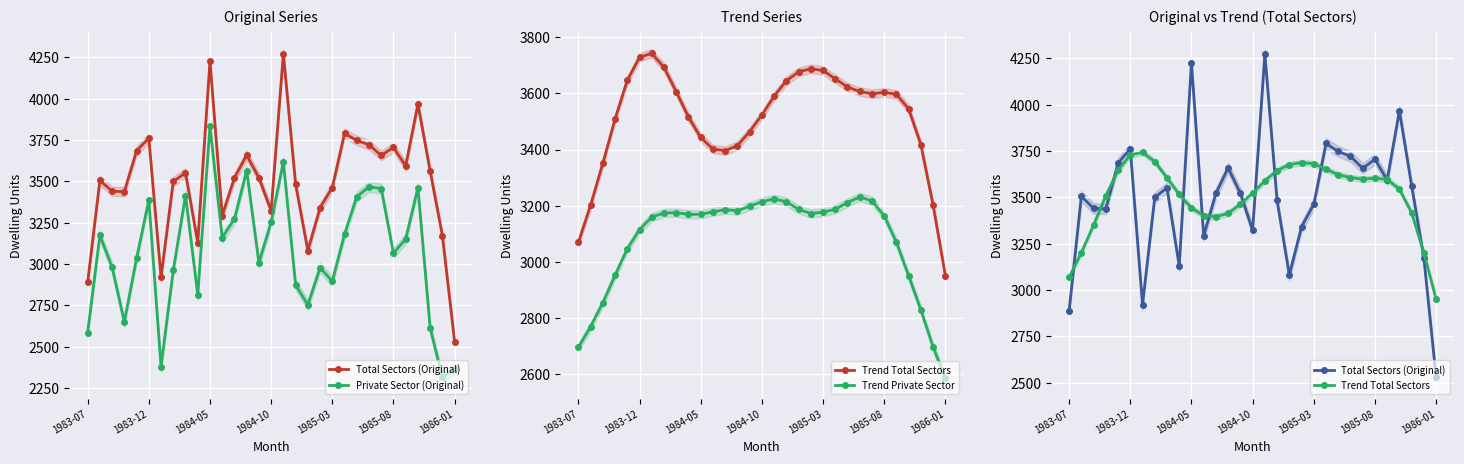

How many interior local peaks does the Total Sectors (Original) series have?

9